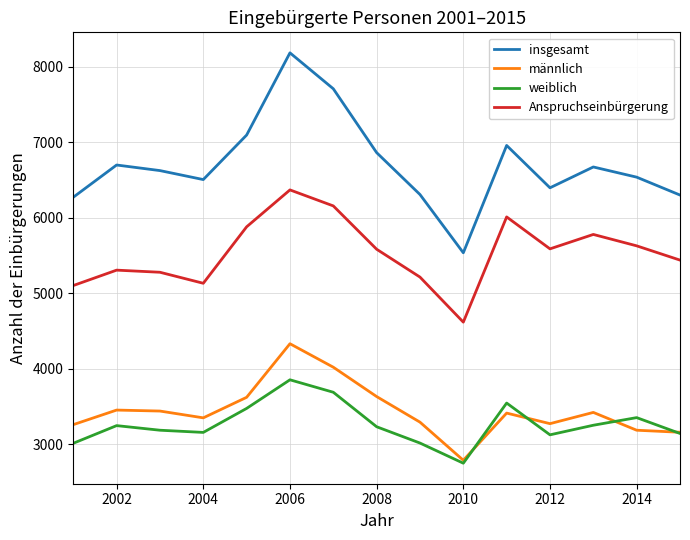

What is the sum of all männlich values?

51644